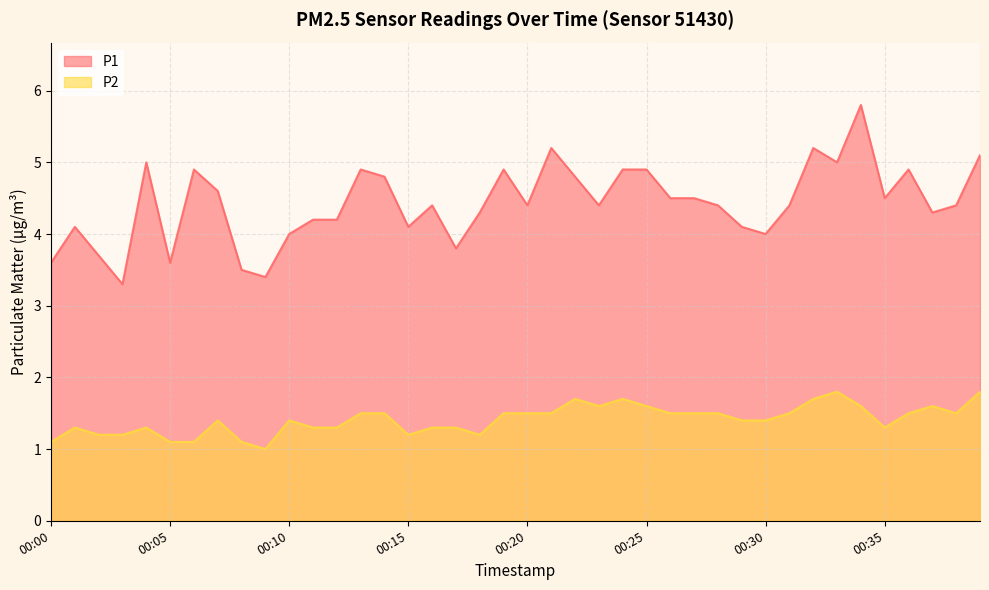

Reading right to left, extract all data points from this chart.

P1: 00:39=5.1	00:38=4.4	00:37=4.3	00:36=4.9	00:35=4.5	00:34=5.8	00:33=5.0	00:32=5.2	00:31=4.4	00:30=4.0	00:29=4.1	00:28=4.4	00:27=4.5	00:26=4.5	00:25=4.9	00:24=4.9	00:23=4.4	00:22=4.8	00:21=5.2	00:20=4.4	00:19=4.9	00:18=4.3	00:17=3.8	00:16=4.4	00:15=4.1	00:14=4.8	00:13=4.9	00:12=4.2	00:11=4.2	00:10=4.0	00:09=3.4	00:08=3.5	00:07=4.6	00:06=4.9	00:05=3.6	00:04=5.0	00:03=3.3	00:02=3.7	00:01=4.1	00:00=3.6
P2: 00:39=1.8	00:38=1.5	00:37=1.6	00:36=1.5	00:35=1.3	00:34=1.6	00:33=1.8	00:32=1.7	00:31=1.5	00:30=1.4	00:29=1.4	00:28=1.5	00:27=1.5	00:26=1.5	00:25=1.6	00:24=1.7	00:23=1.6	00:22=1.7	00:21=1.5	00:20=1.5	00:19=1.5	00:18=1.2	00:17=1.3	00:16=1.3	00:15=1.2	00:14=1.5	00:13=1.5	00:12=1.3	00:11=1.3	00:10=1.4	00:09=1.0	00:08=1.1	00:07=1.4	00:06=1.1	00:05=1.1	00:04=1.3	00:03=1.2	00:02=1.2	00:01=1.3	00:00=1.1